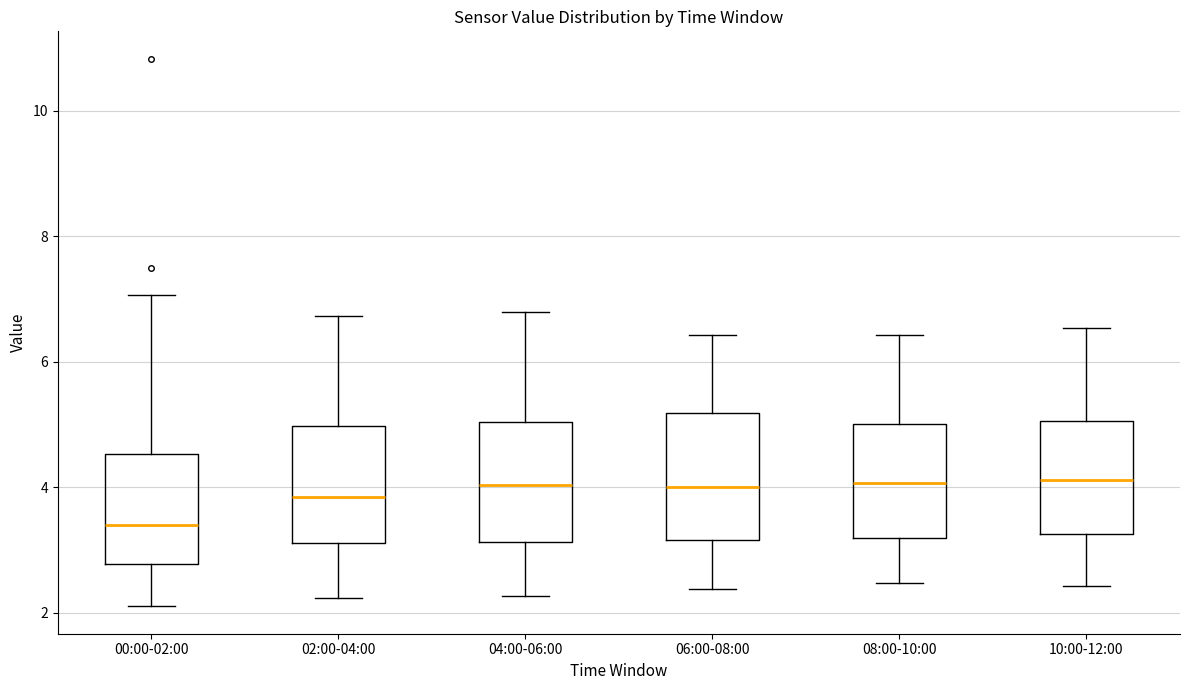

Reading left to right, read every box against the y-axis: the position of its median line, the range the box covers, and the ends of its whiskers. The values are not printed on the chart, so give them approximately, as read against the axis.

00:00-02:00: median 3.4, box 2.8 to 4.6, whiskers 2.2 to 7.0
02:00-04:00: median 3.8, box 3.2 to 5.0, whiskers 2.2 to 6.8
04:00-06:00: median 4.0, box 3.2 to 5.0, whiskers 2.2 to 6.8
06:00-08:00: median 4.0, box 3.2 to 5.2, whiskers 2.4 to 6.4
08:00-10:00: median 4.0, box 3.2 to 5.0, whiskers 2.4 to 6.4
10:00-12:00: median 4.2, box 3.2 to 5.0, whiskers 2.4 to 6.6